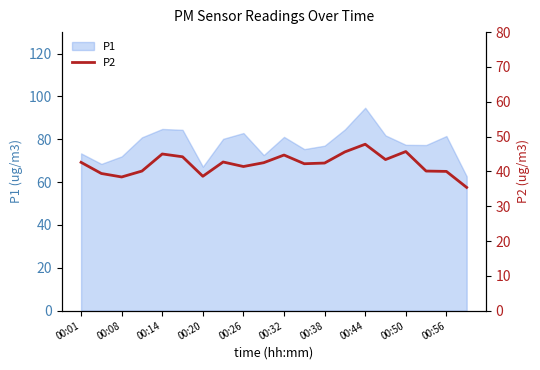

The value of P1 at 00:01 is 24.0. True or false?

False